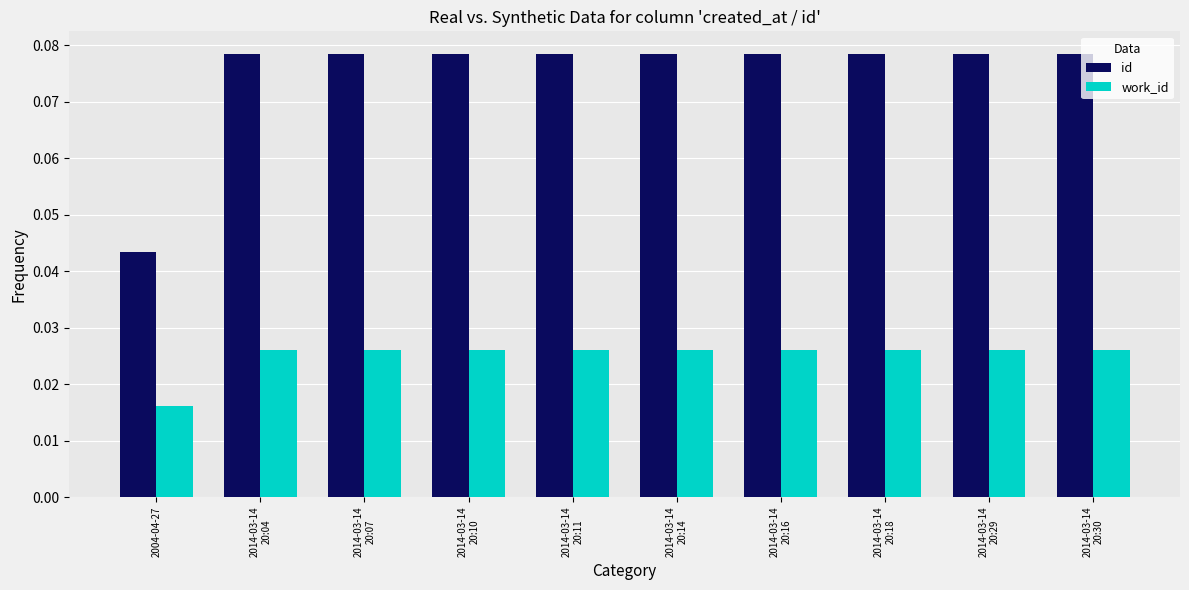

How many bars are there in each group?

2